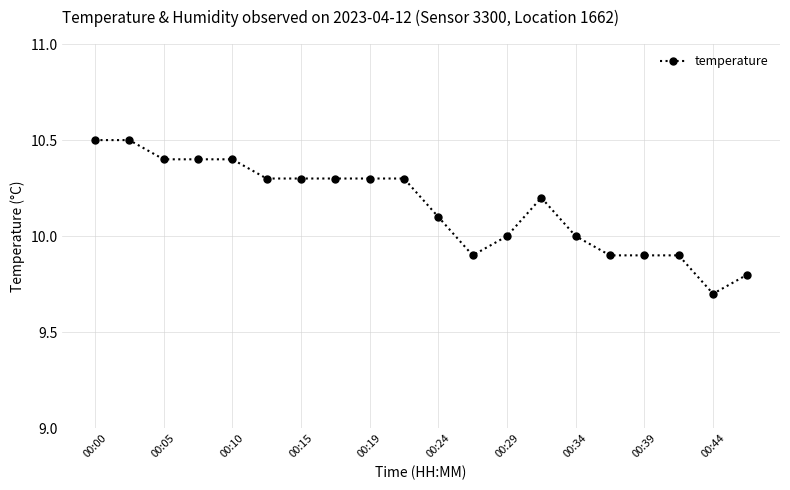

Count the values in the range 9 to 10.

8